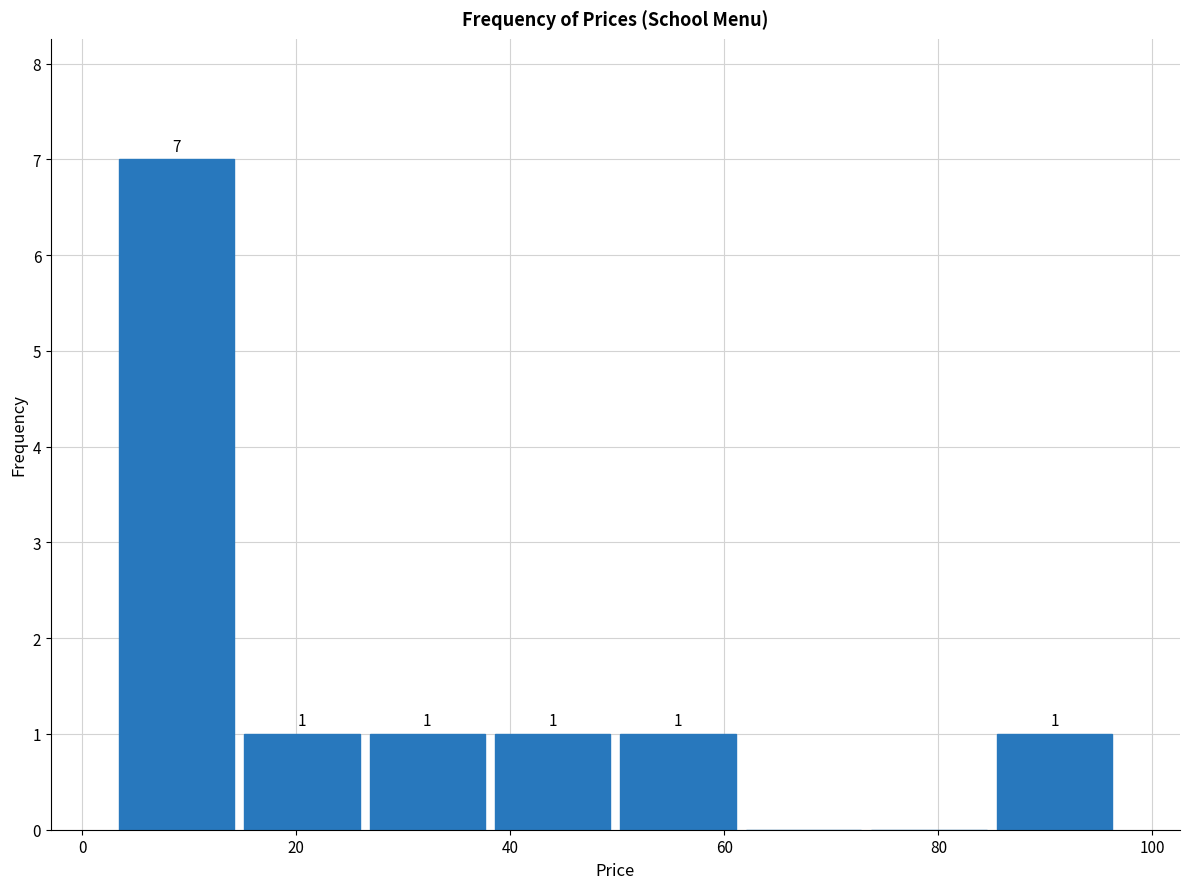

Over which range of the x-axis is the bar tallest?

2 to 14